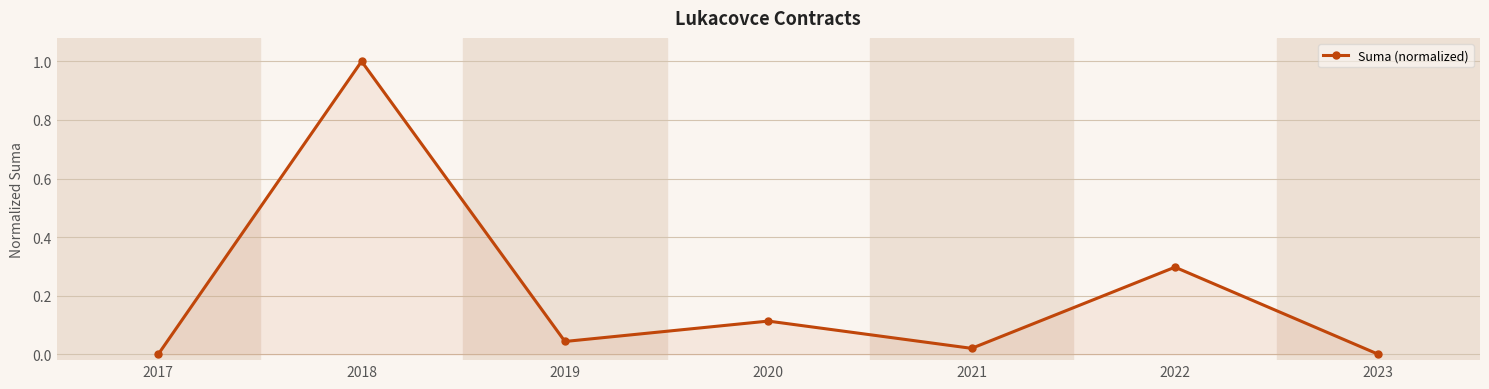

What is the value of the 6th point from the left?

0.3